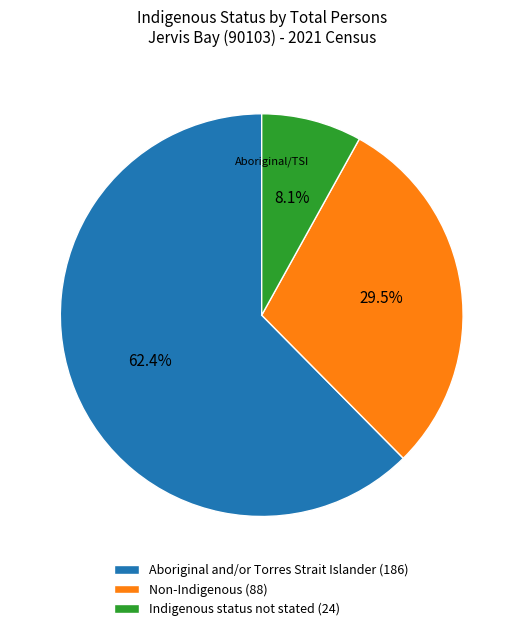

Which slice is the smallest?

Indigenous status not stated